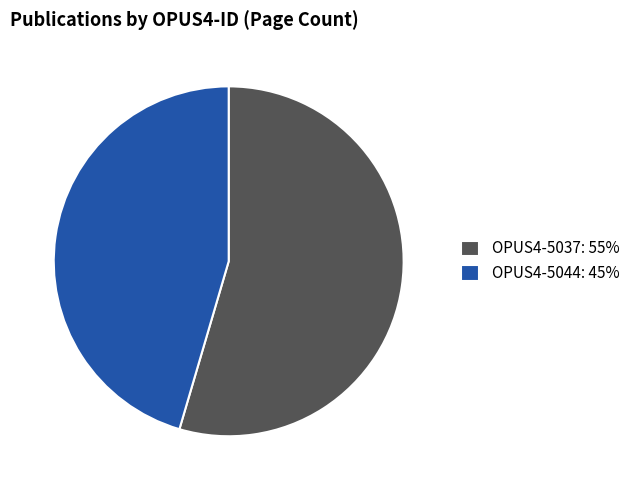

Between OPUS4-5037 and OPUS4-5044, which is larger?

OPUS4-5037